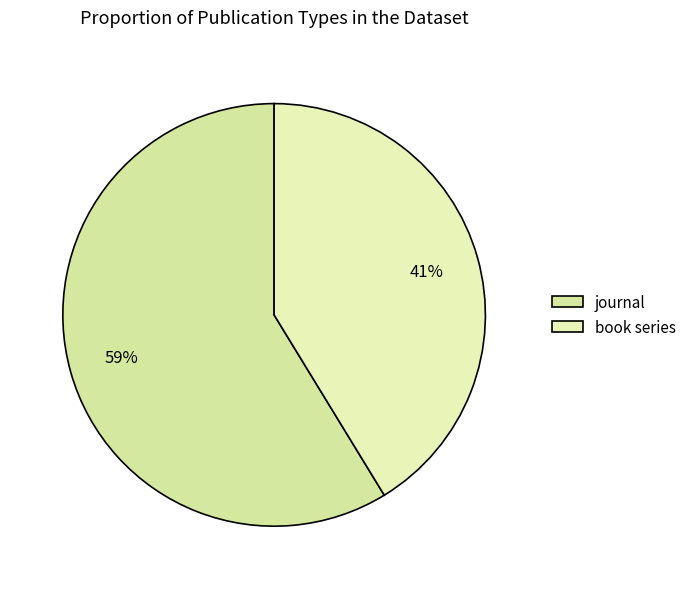

True or false: journal accounts for 70% of the total.

False